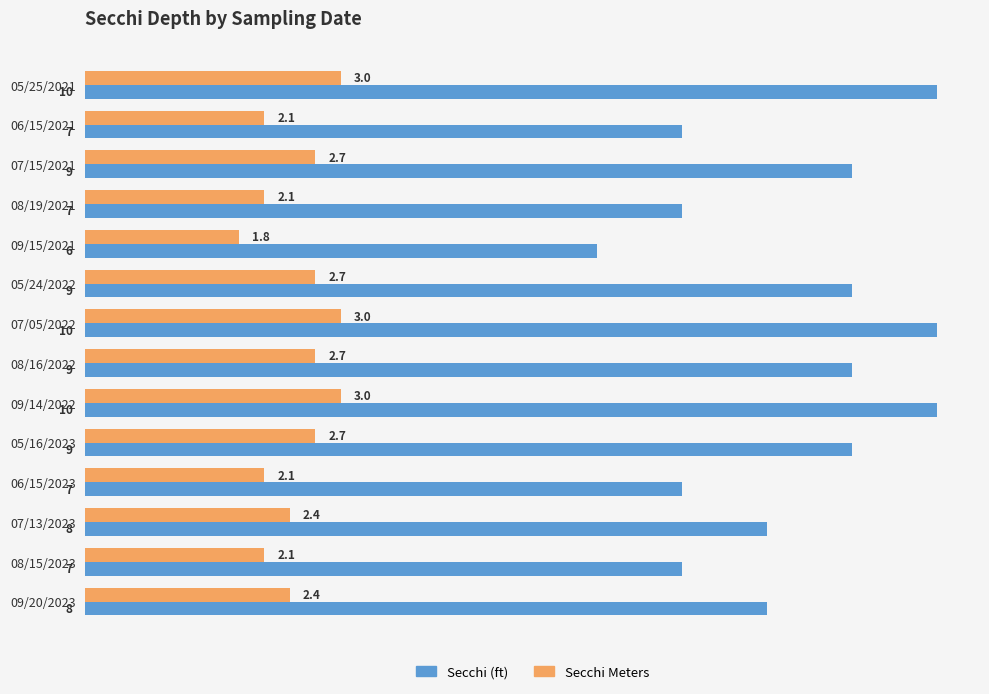

Which series has the widest spread of values?

Secchi (ft)